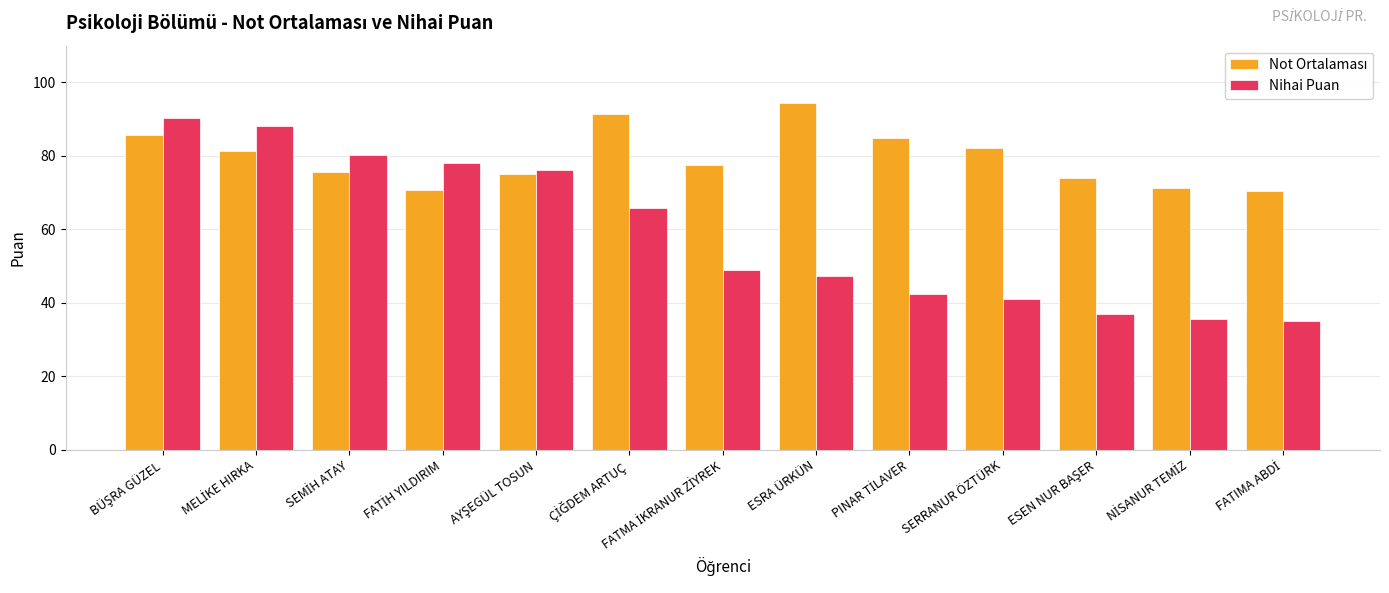

Which category has the highest value across all series?

ESRA ÜRKÜN